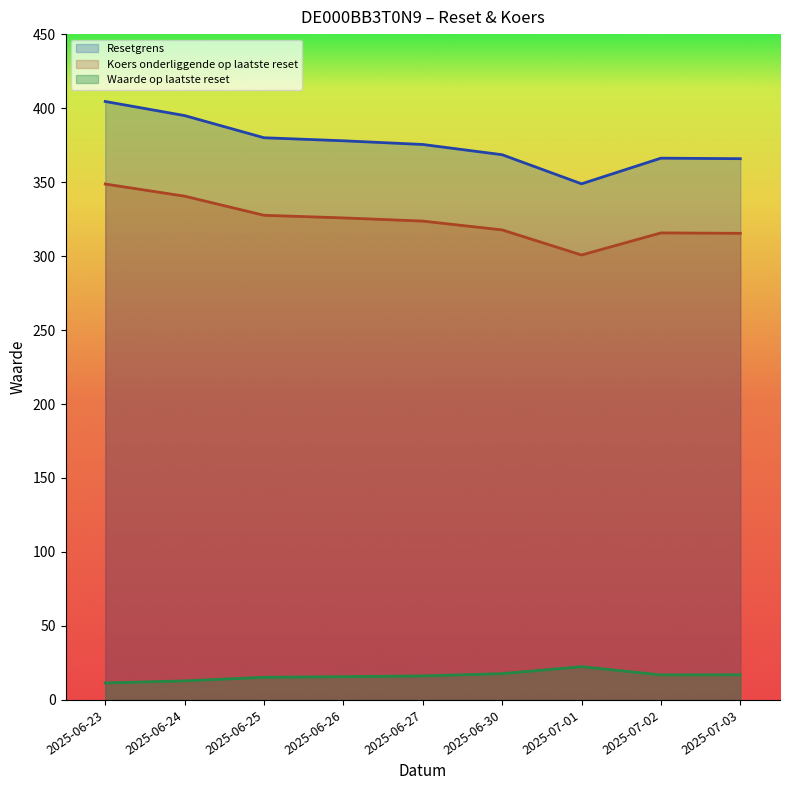

True or false: Waarde op laatste reset and Koers onderliggende op laatste reset intersect in this chart.

False